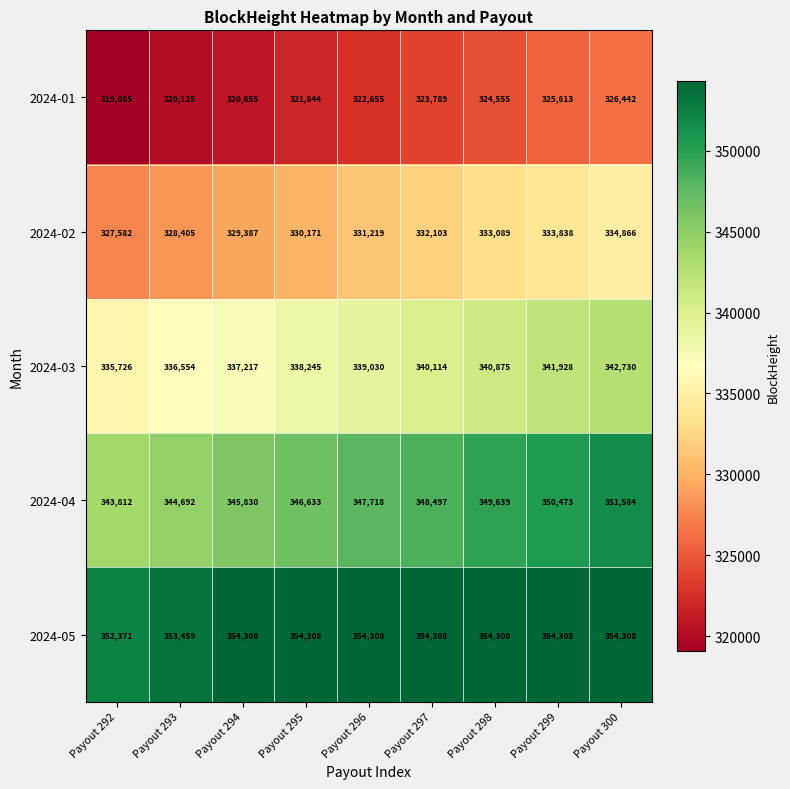

Count the 2024-04 values in the range 345830 to 349639.

5